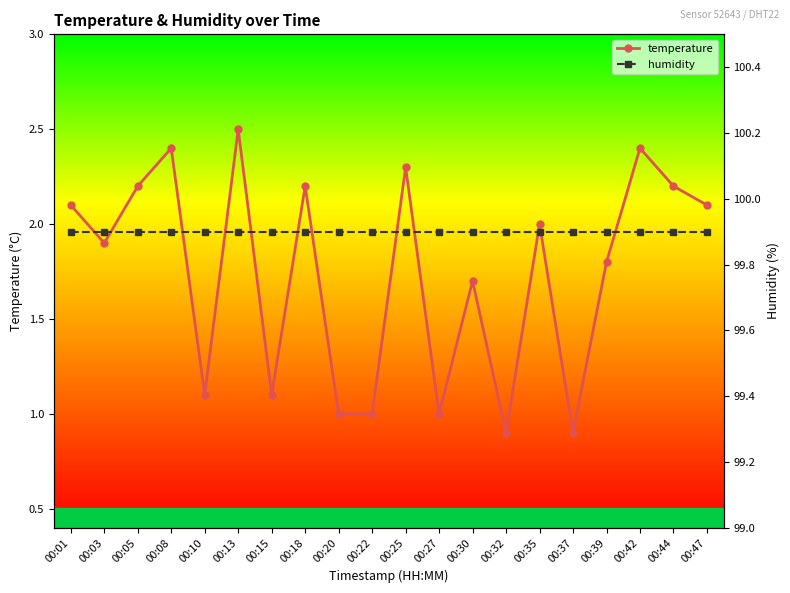

Rank the series at 00:30 from highest to lowest value.

humidity, temperature